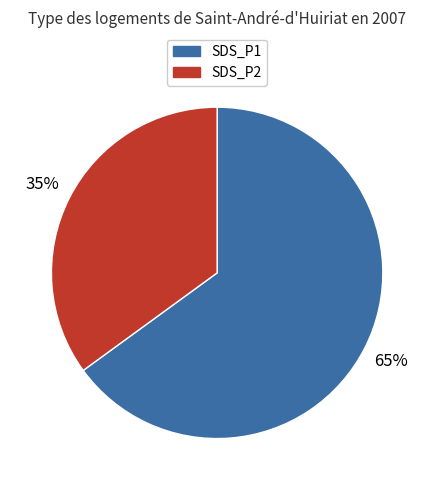

Count the number of slices in the pie.

2